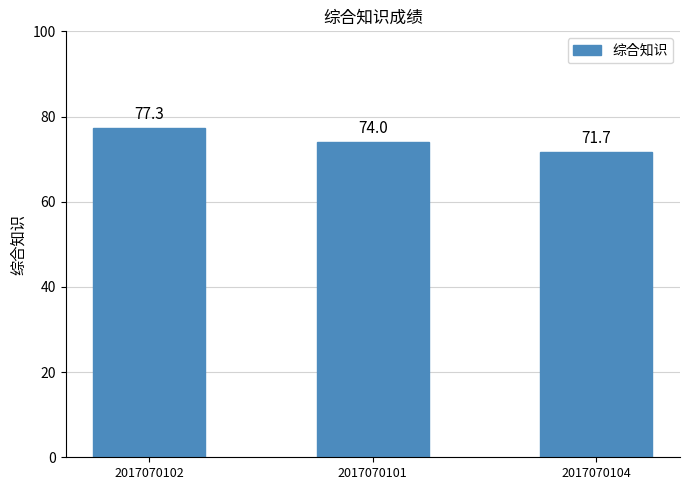

The value at 2017070101 is 74.0. True or false?

True